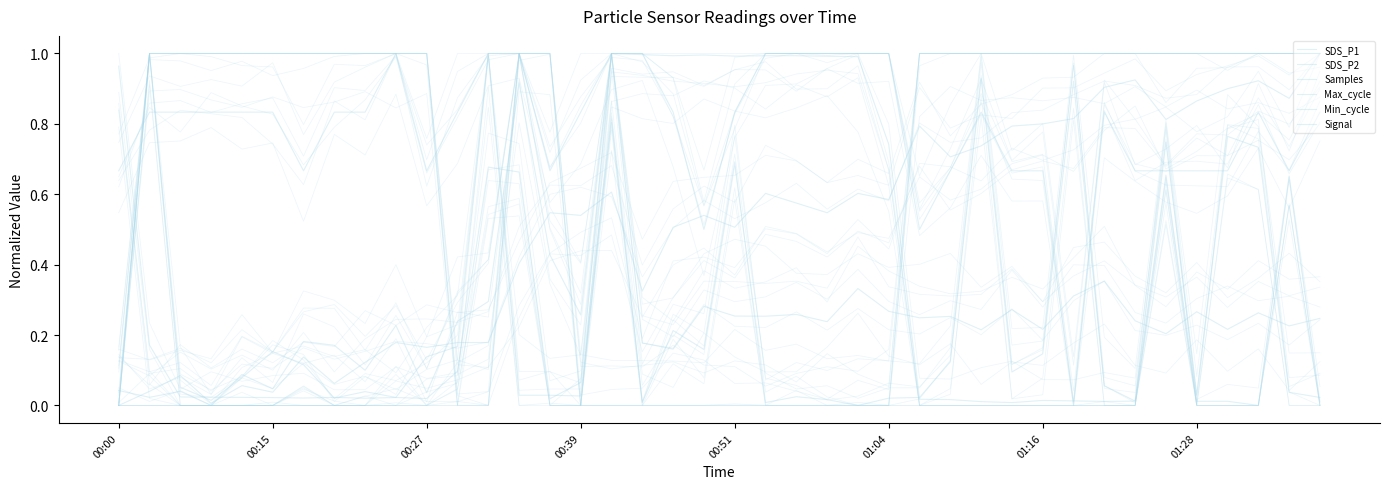

Is it true that Min_cycle equals 0.5 at 00:39?

False